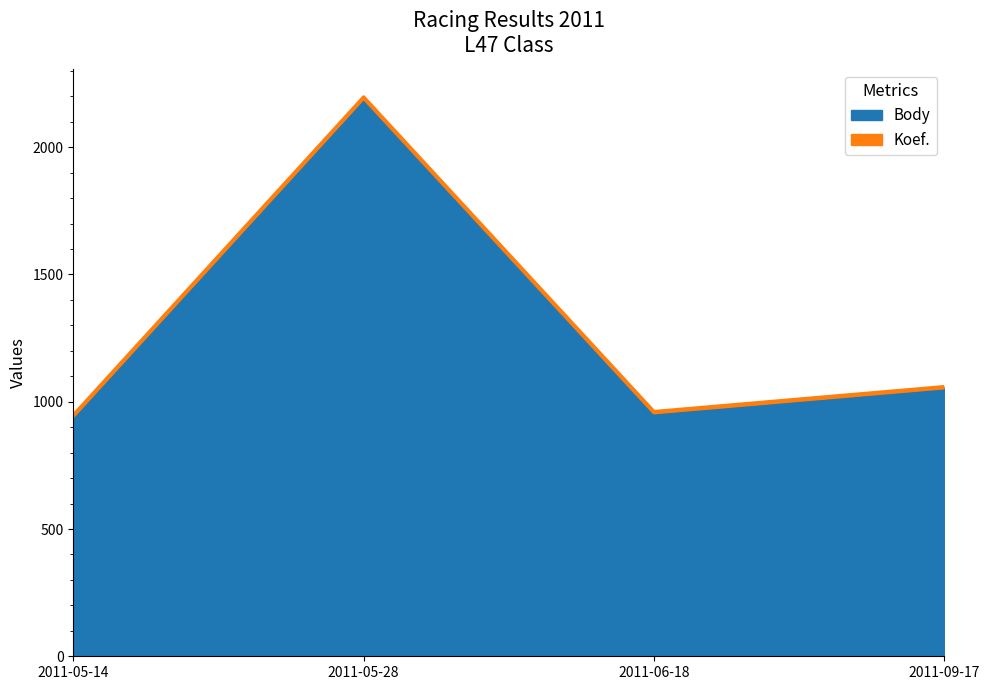

Where is the first local minimum?

2011-06-18